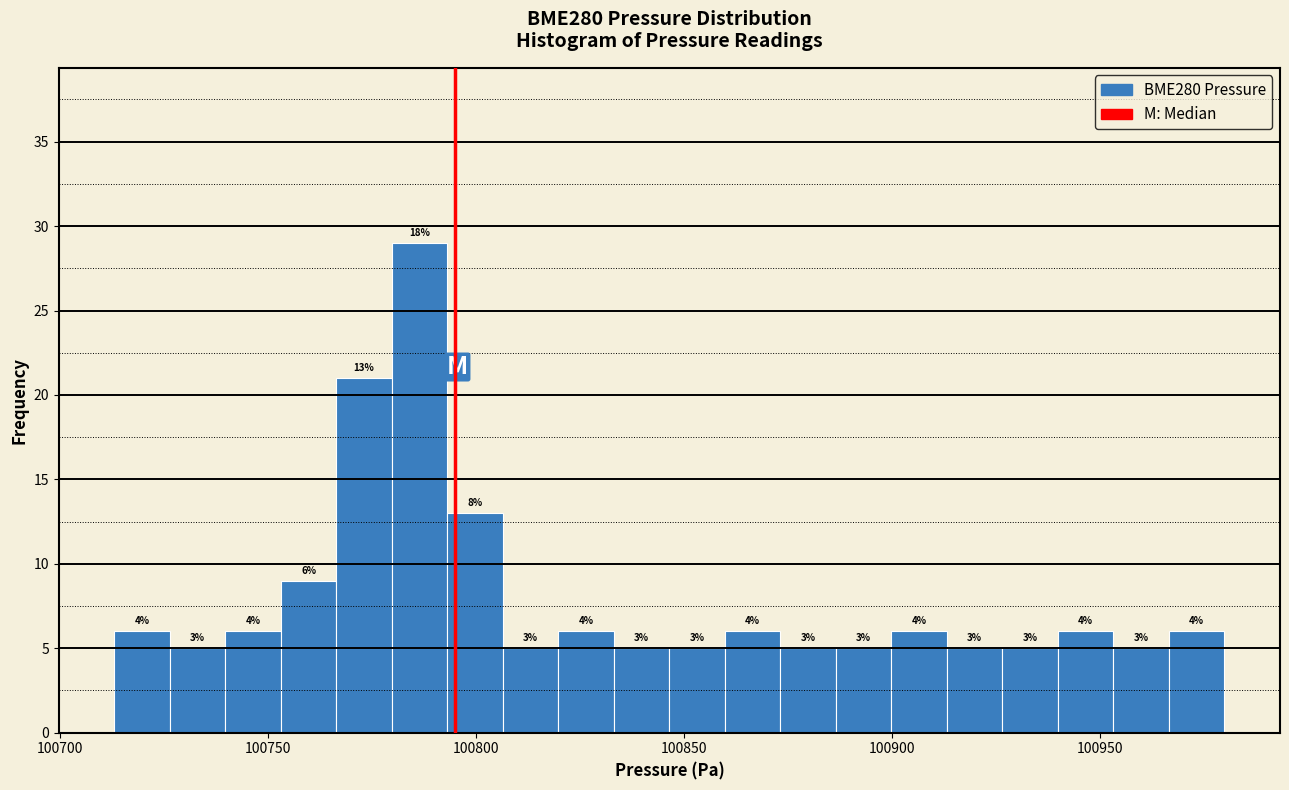

Around what value on the x-axis is the tallest bar? Give the approximate position of its centre, as read against the axis.

100785